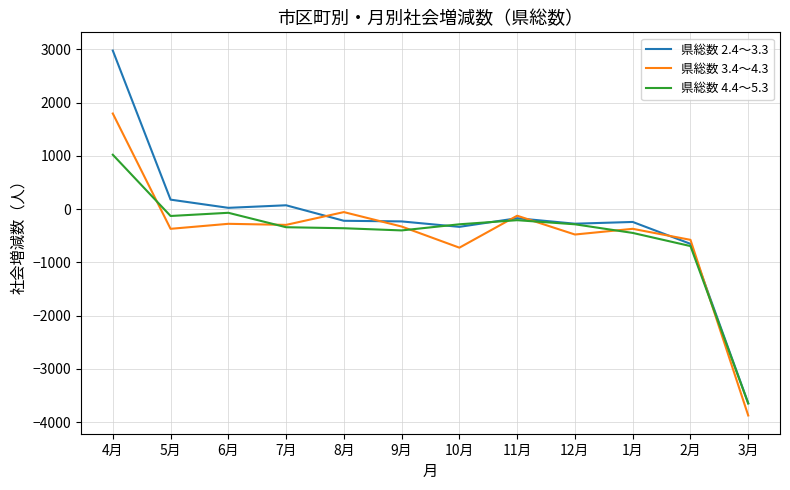

At which label does 県総数 4.4～5.3 reach its peak?

4月